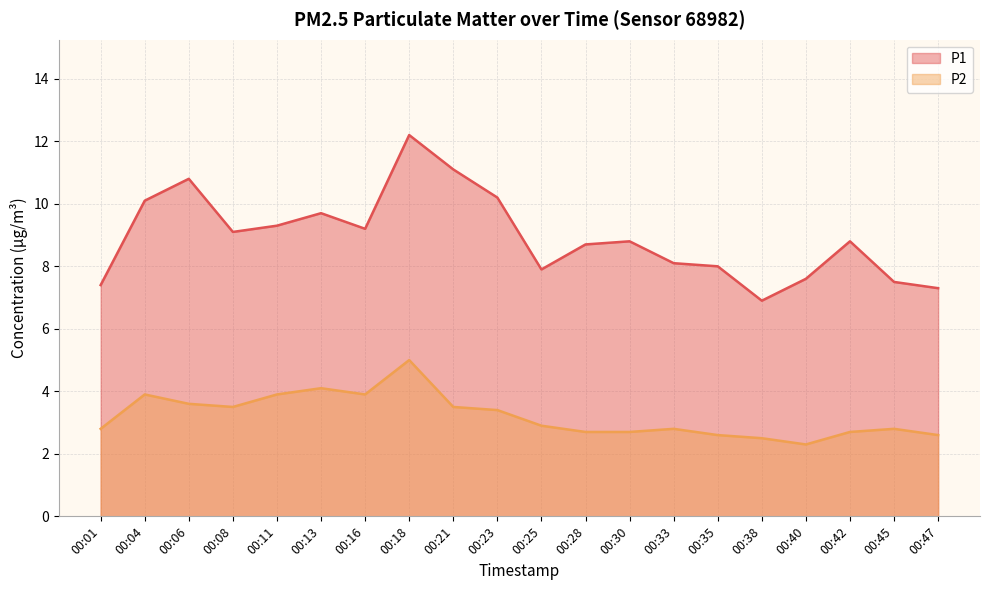

How many values in the P1 series exceed 8?

13